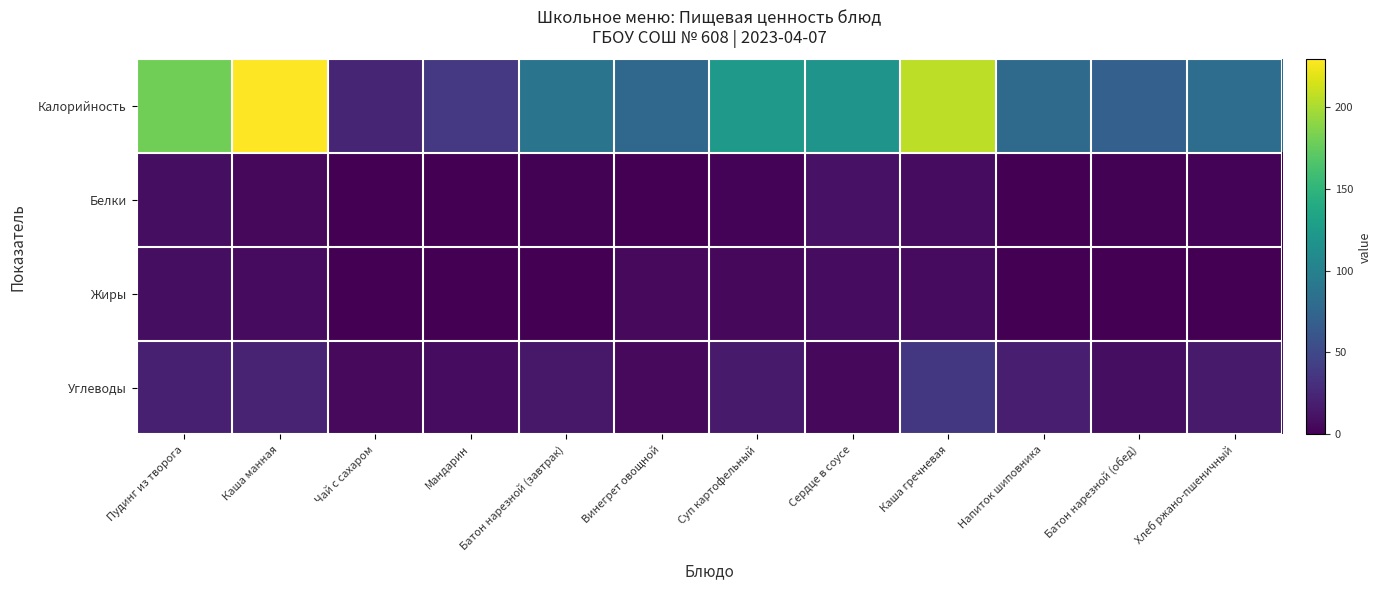

At how many categories does at least one series exceed 14?

12